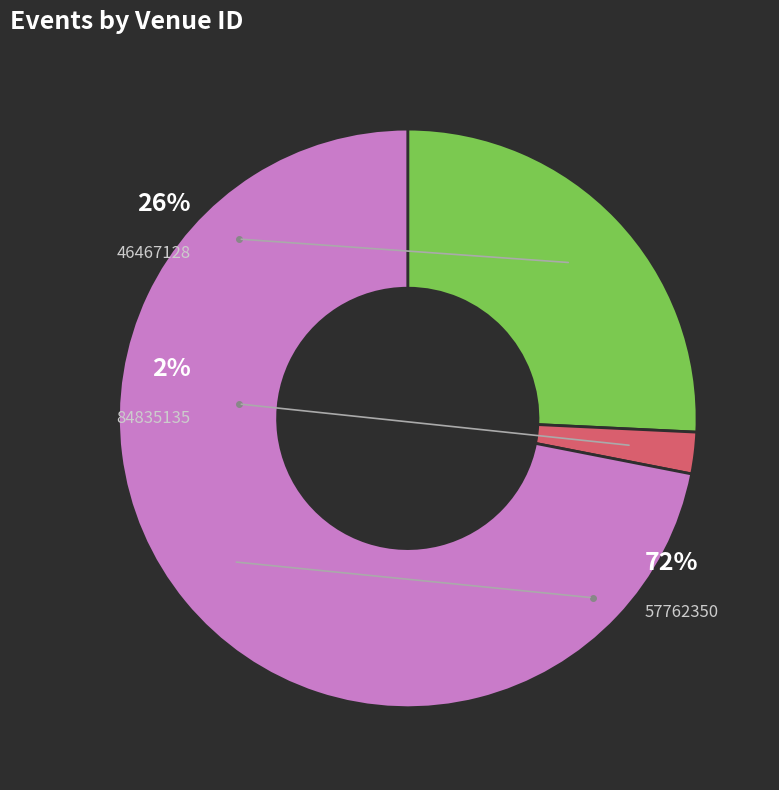

Which has a higher value, 46467128 or 84835135?

46467128